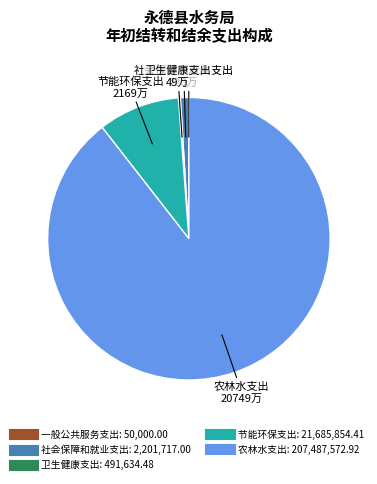

Which category has the biggest portion of the pie?

农林水支出